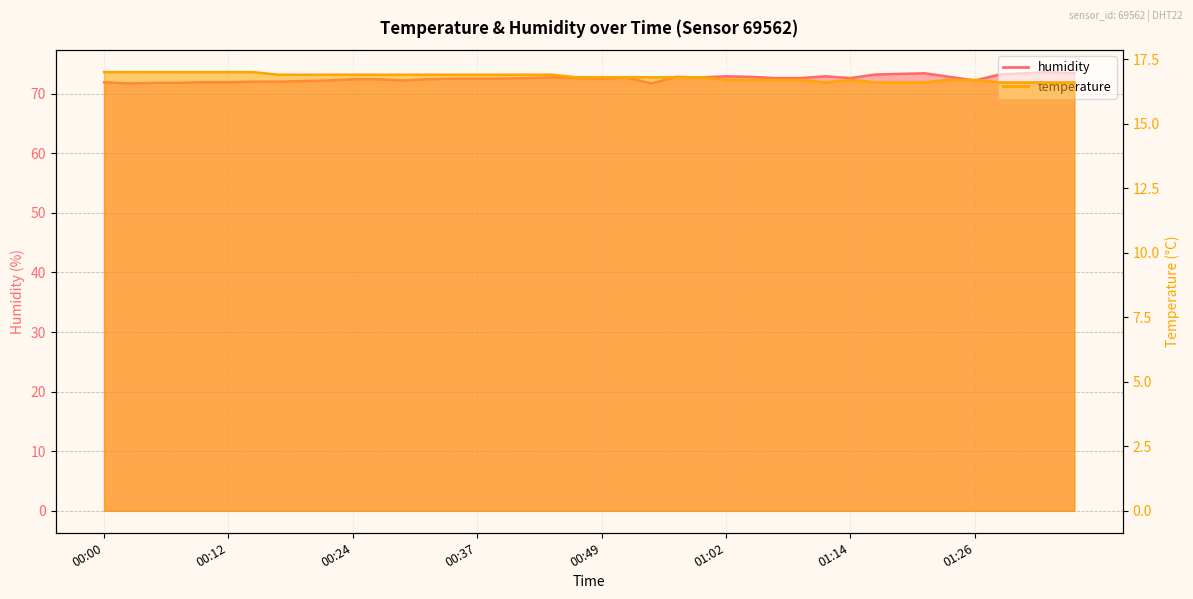

What is the smallest value displayed?

16.6